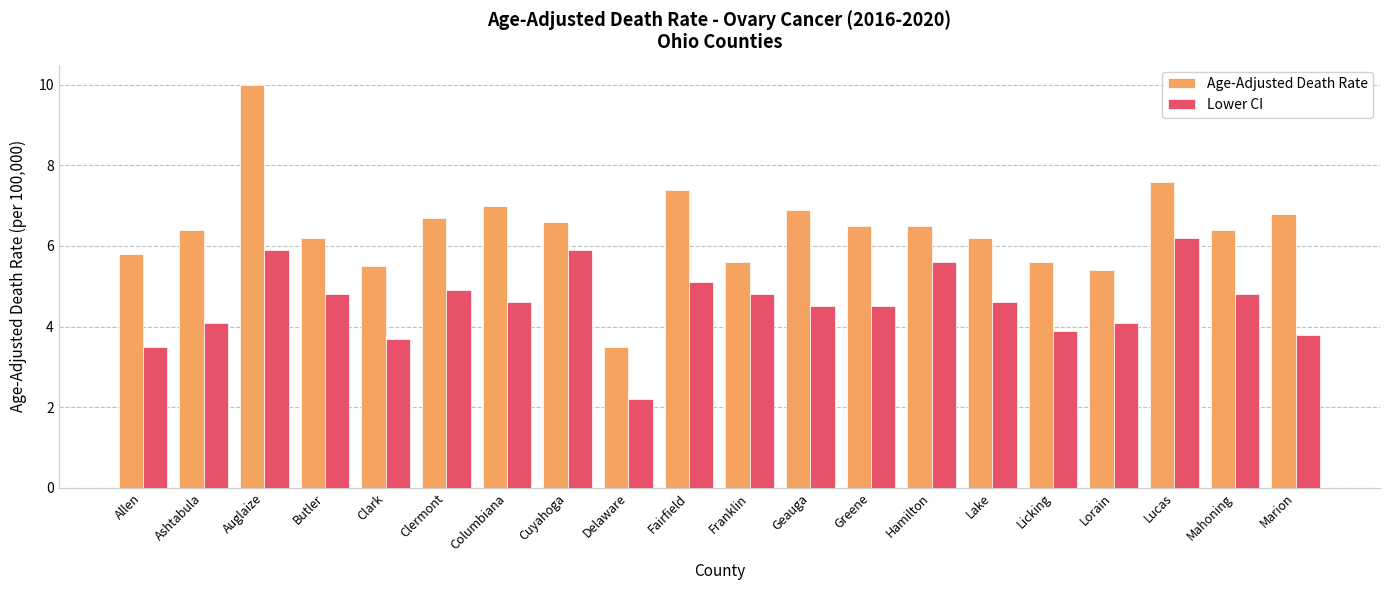

How many groups of bars are there?

20